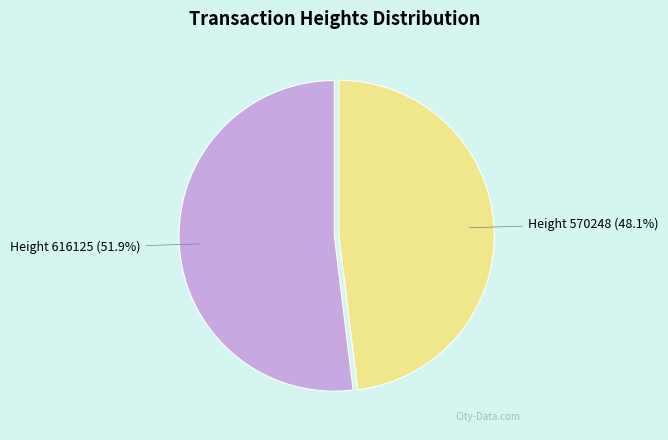

Between Height 570248 and Height 616125, which is larger?

Height 616125